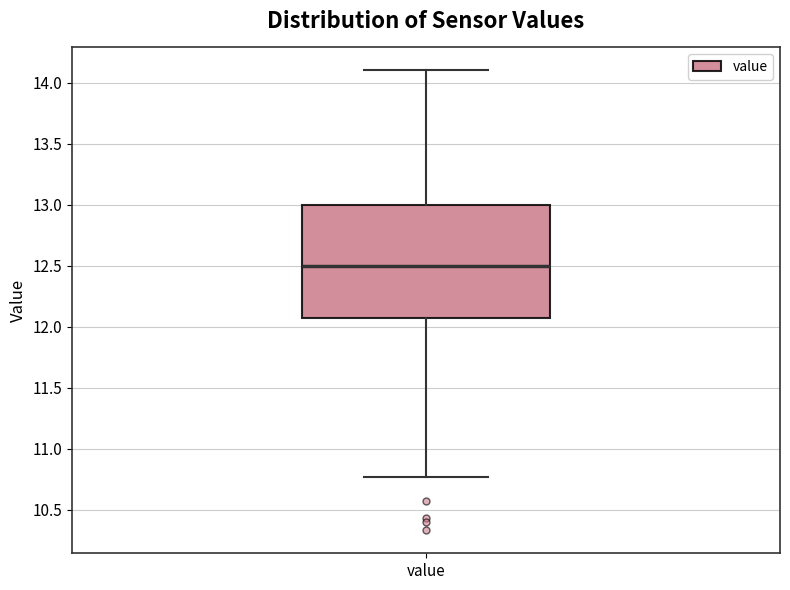

Transcribe this box plot: give where the median line is, the range the box spans, and where the two whiskers end, as read against the y-axis. The values are not printed on the chart, so give them approximately, as read against the axis.

median 12.50, box 12.05 to 13.00, whiskers 10.75 to 14.10